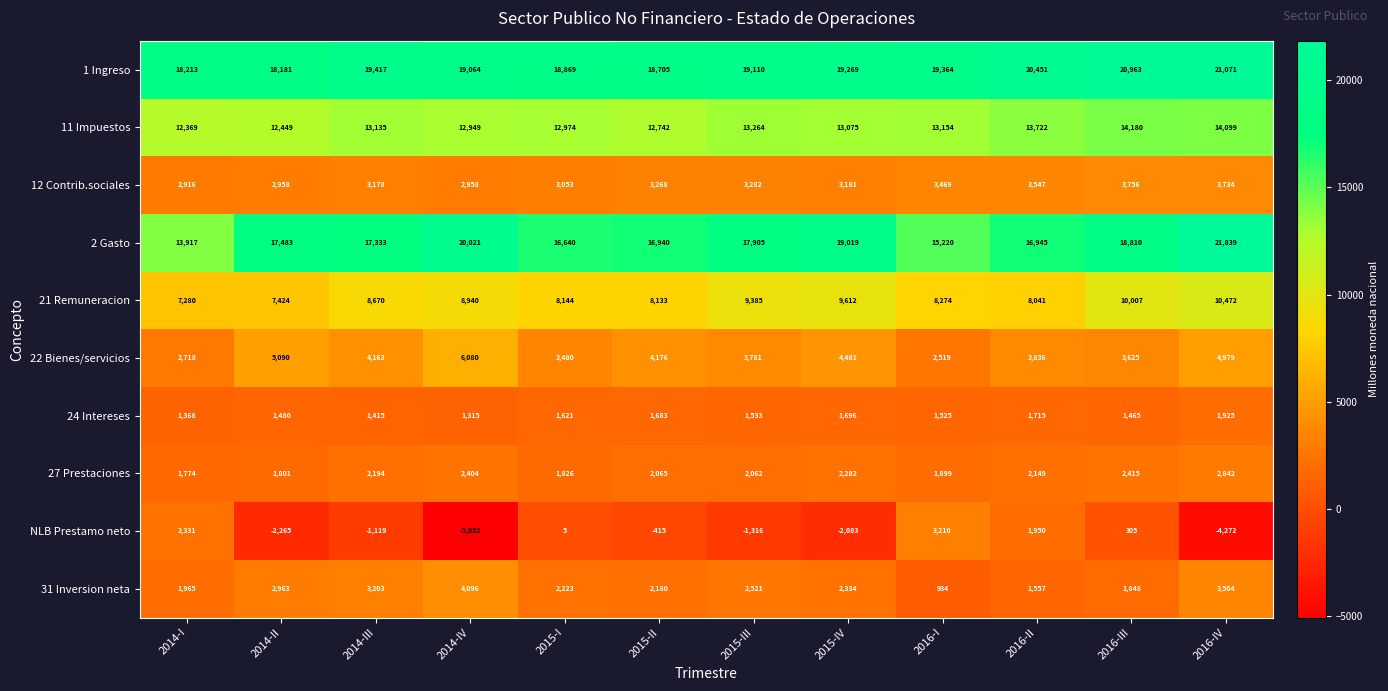

How many data points in 24 Intereses are less than 1533?

6